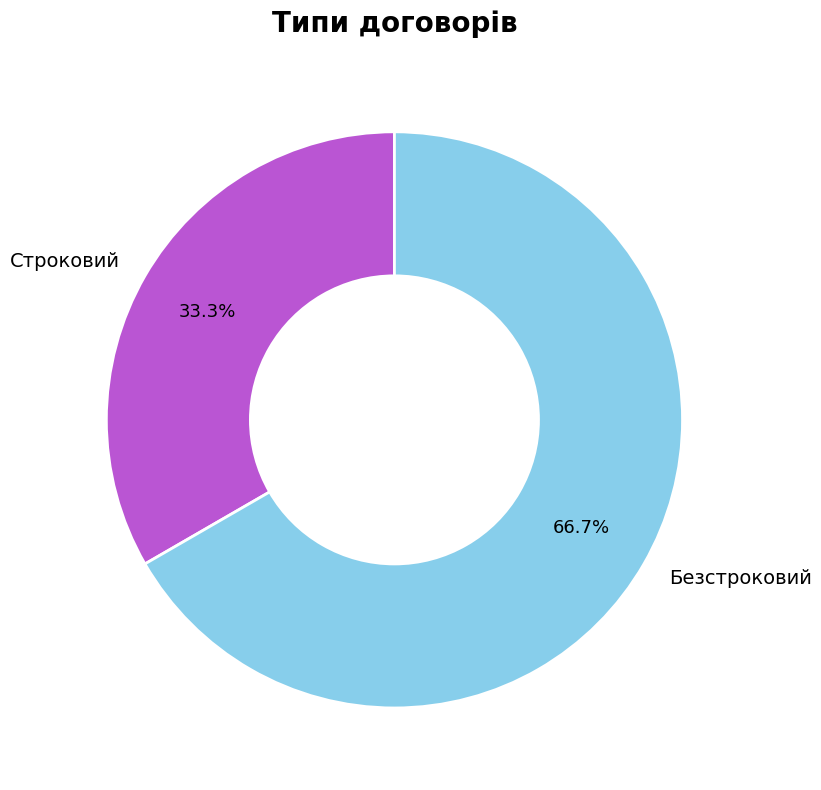

Count the number of slices in the pie.

2